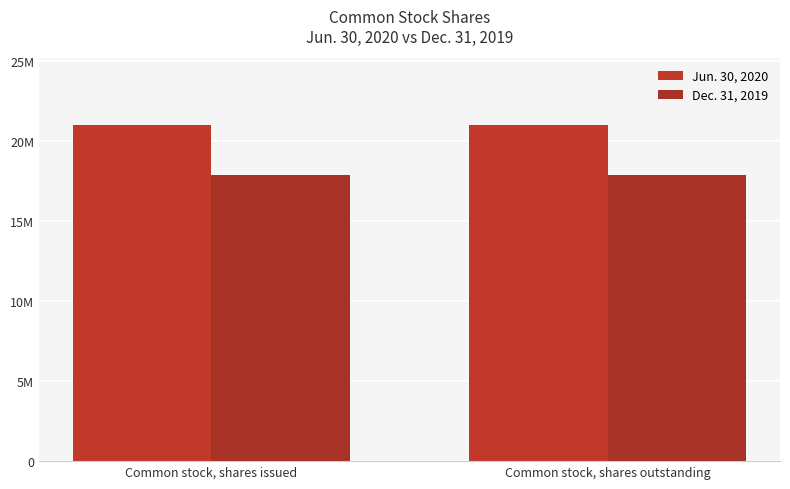

What are all the series names shown in the legend?

Jun. 30, 2020, Dec. 31, 2019